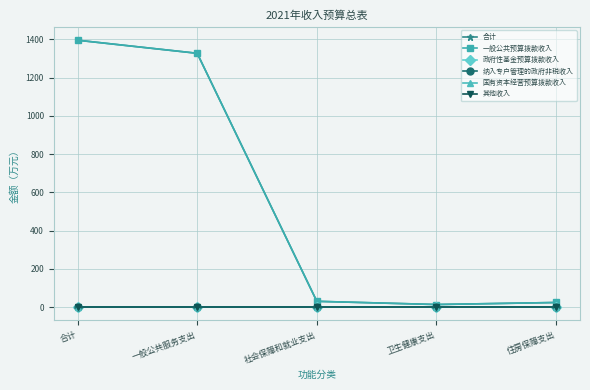

Which series changed the most between 一般公共服务支出 and 卫生健康支出?

合计